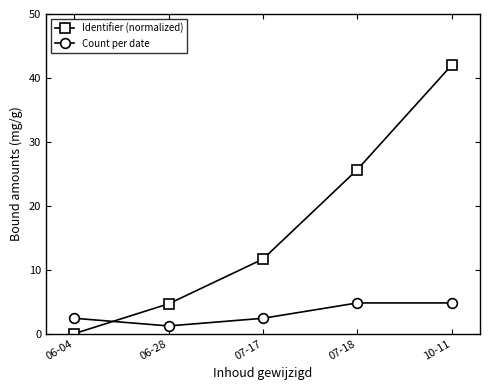

What is the spread (max minus min) of values at 07-17?

9.3